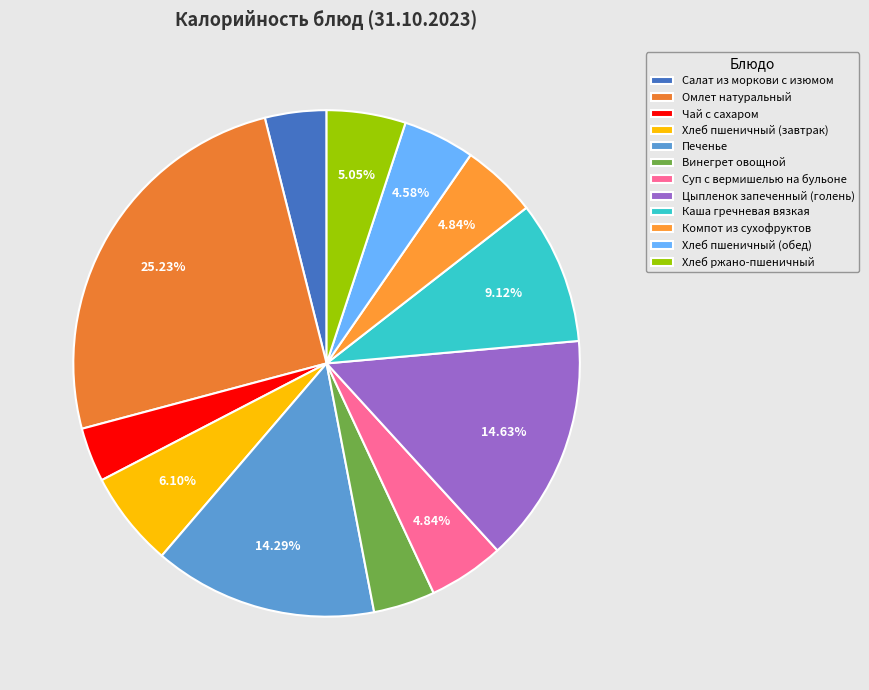

Which category has the smallest portion of the pie?

Чай с сахаром